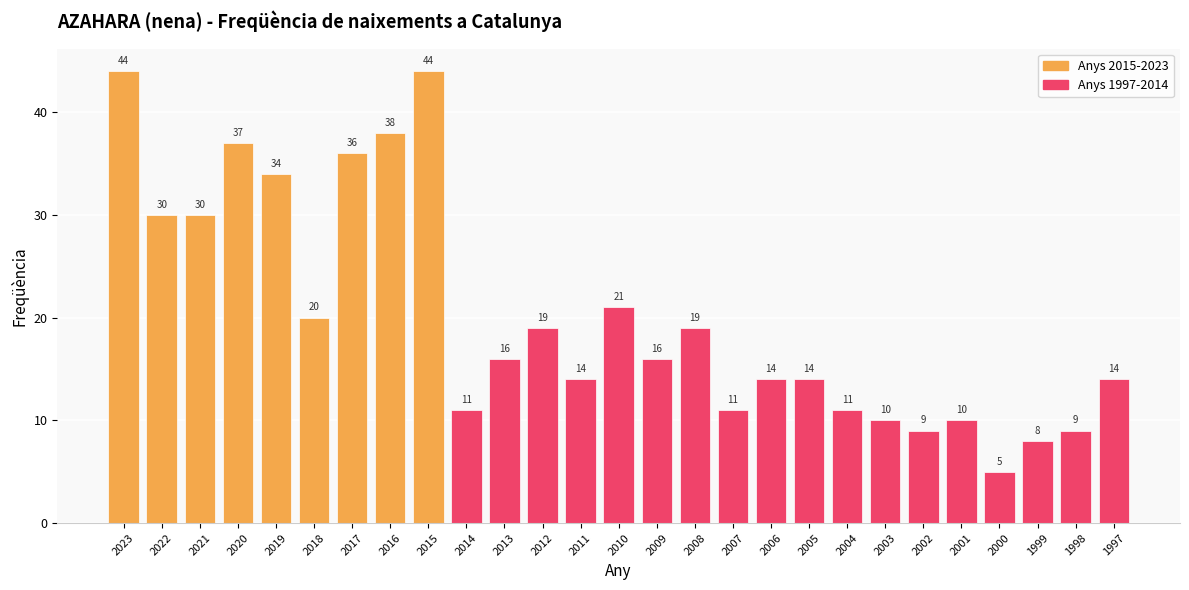

The value at 2023 is 44. True or false?

True